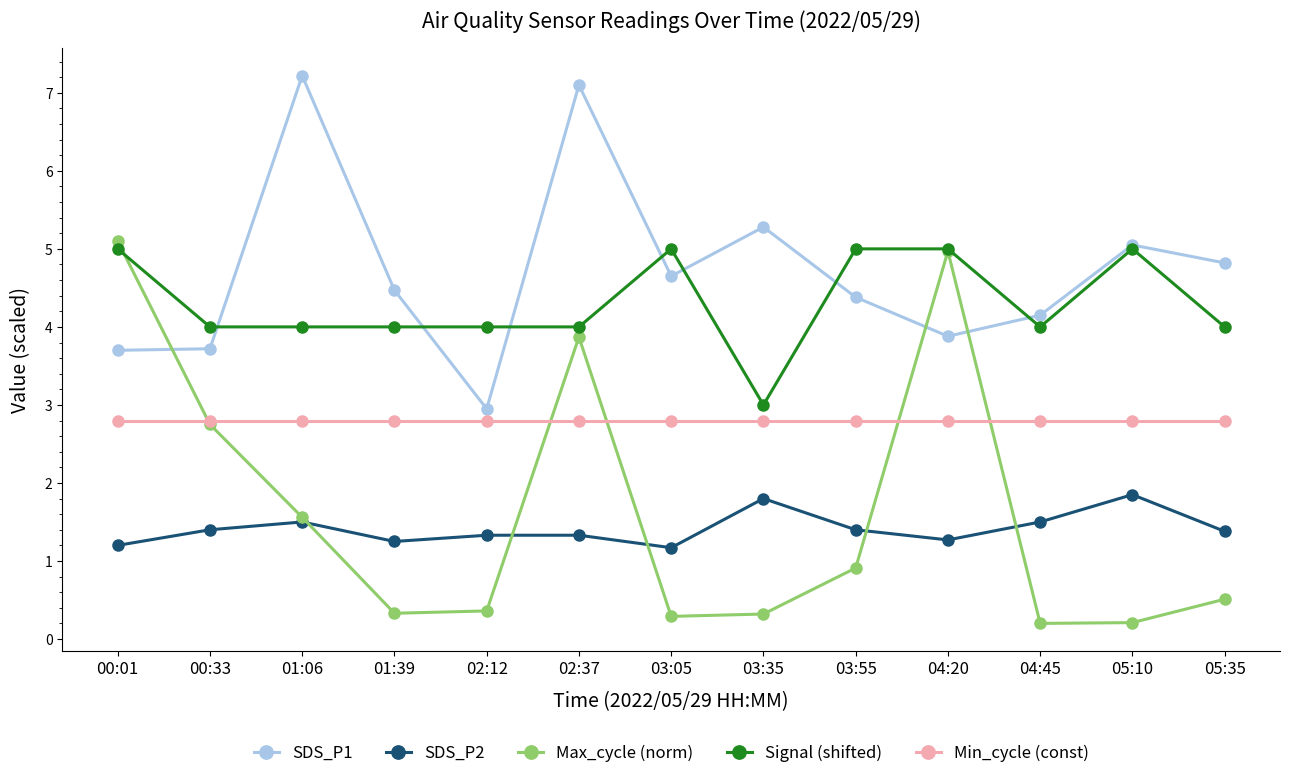

What is the average value of the SDS_P1 series?

4.7